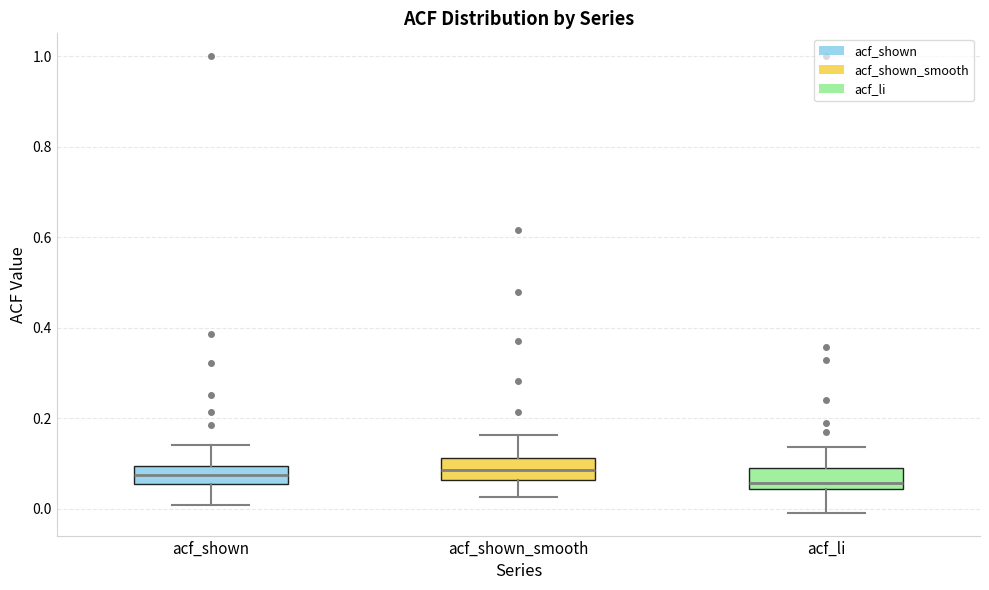

Reading left to right, transcribe this box plot: for each box, give where its median line is, the range the box spans, and where its two whiskers end, as read against the y-axis. The values are not printed on the chart, so give them approximately, as read against the axis.

acf_shown: median 0.08, box 0.06 to 0.10, whiskers 0.00 to 0.14
acf_shown_smooth: median 0.08, box 0.06 to 0.12, whiskers 0.02 to 0.16
acf_li: median 0.06, box 0.04 to 0.10, whiskers 0.00 to 0.14